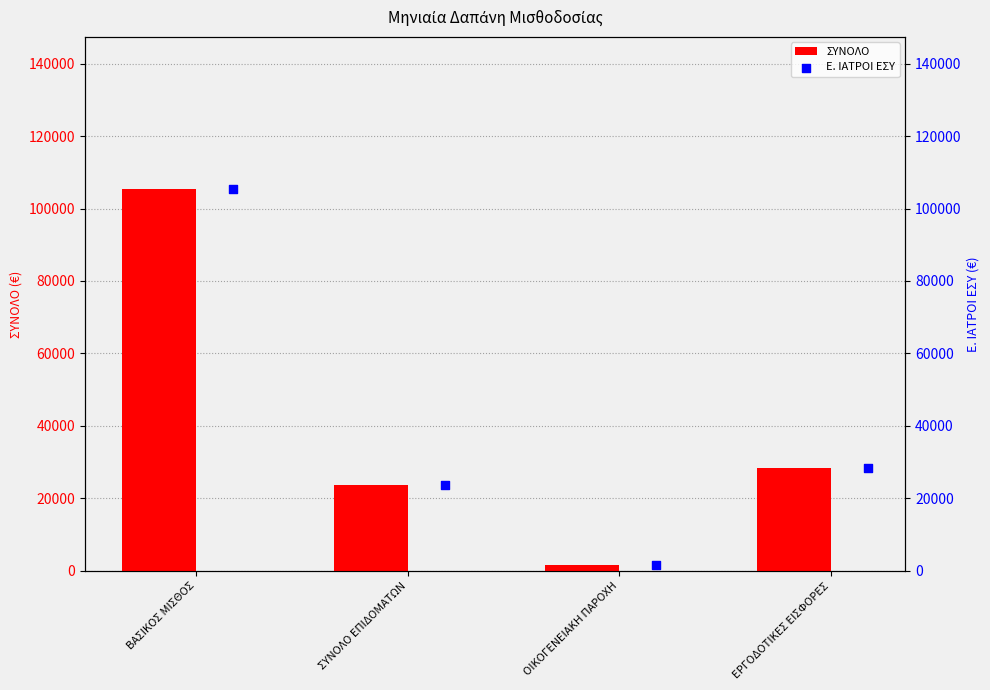

Which series contains the highest Y value?

ΣΥΝΟΛΟ